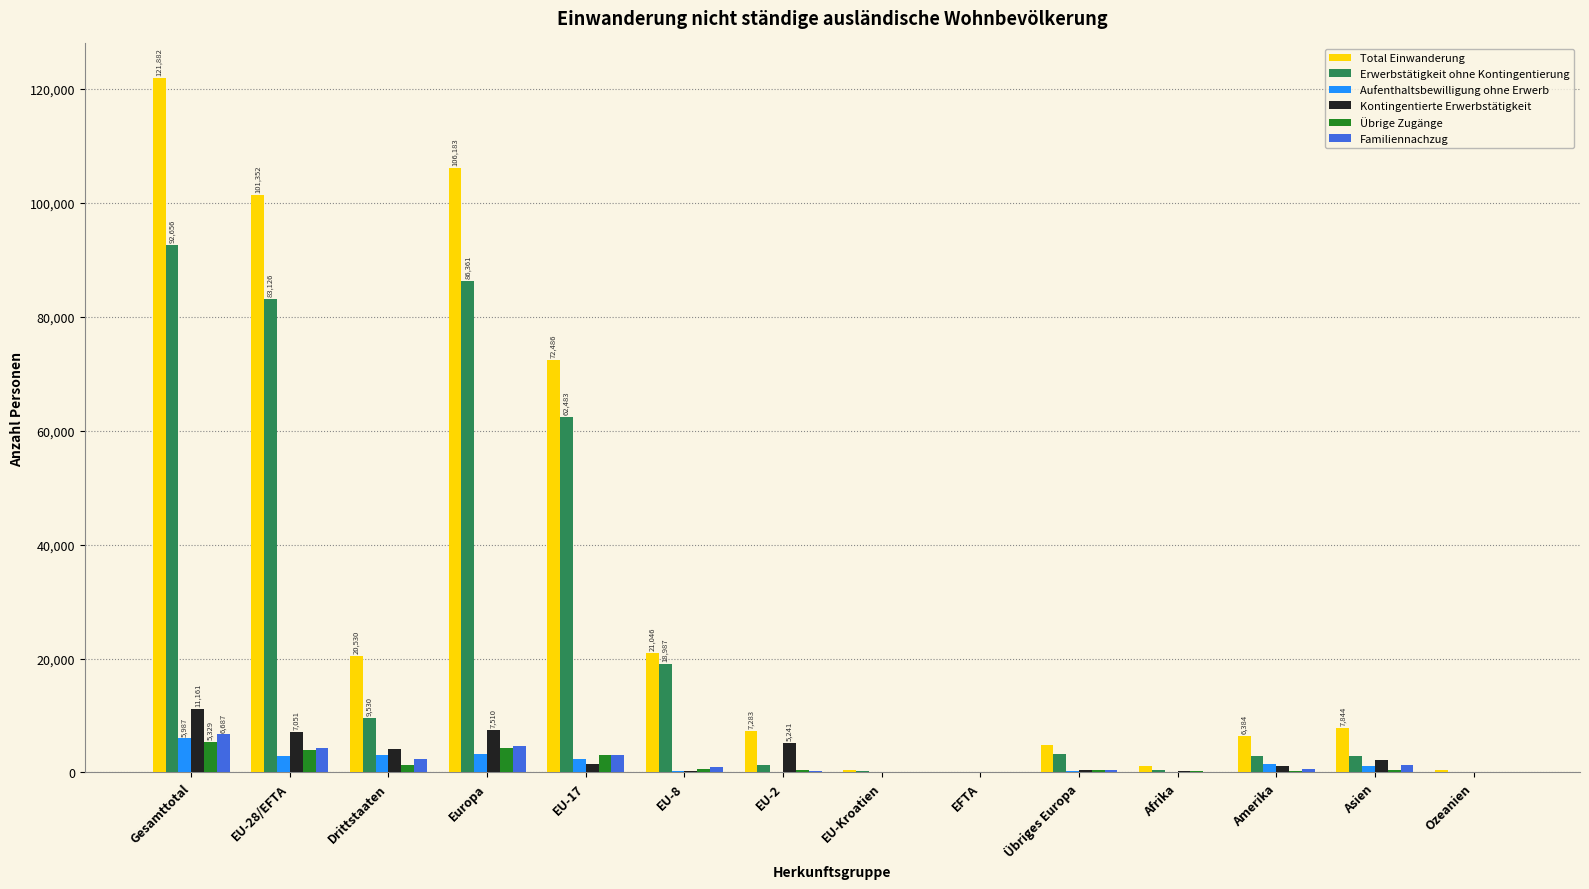

What is the sum of all Total Einwanderung values?

471823